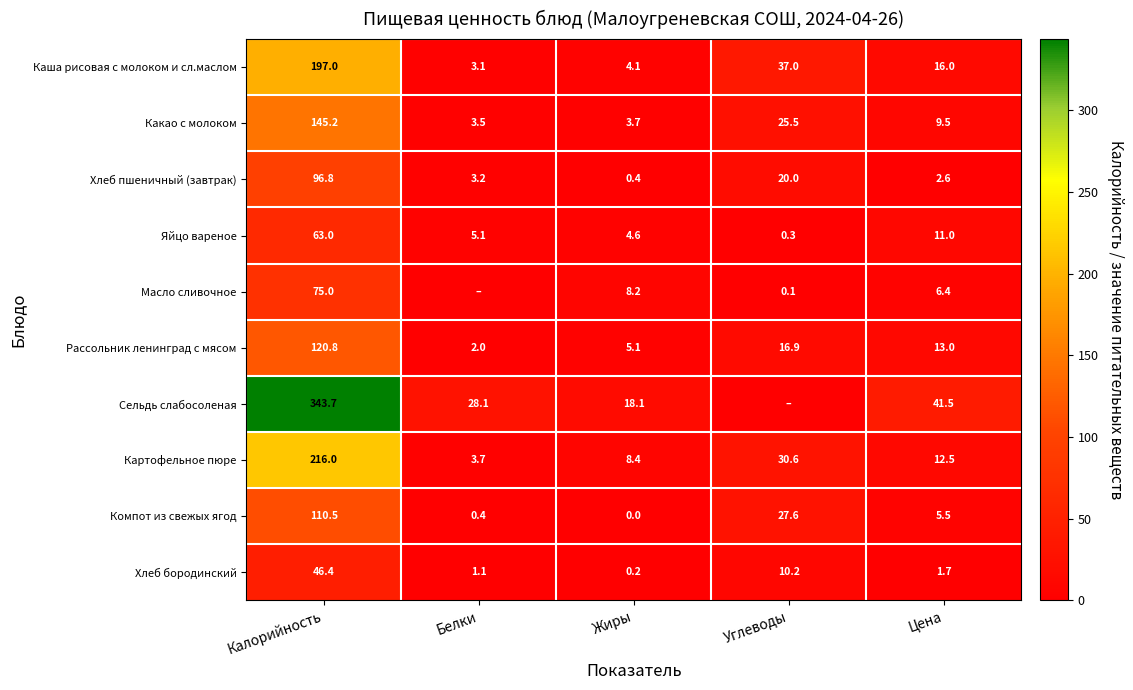

What is the minimum value for Рассольник ленинград с мясом?

2.0